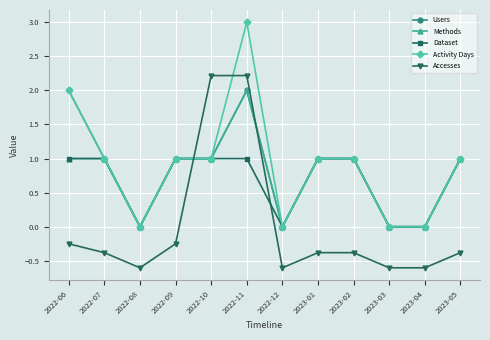

The value of Activity Days at 2023-05 is 1.0. True or false?

True